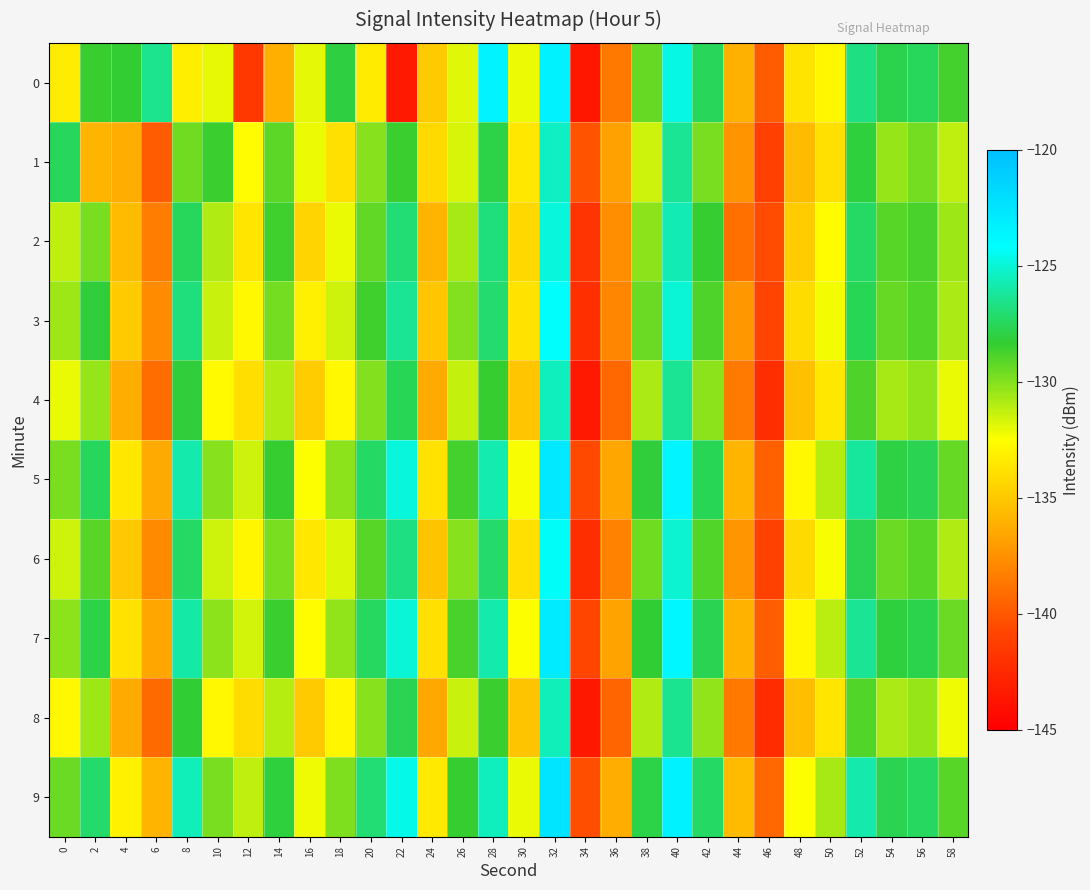

How many distinct data groups are displayed?

10